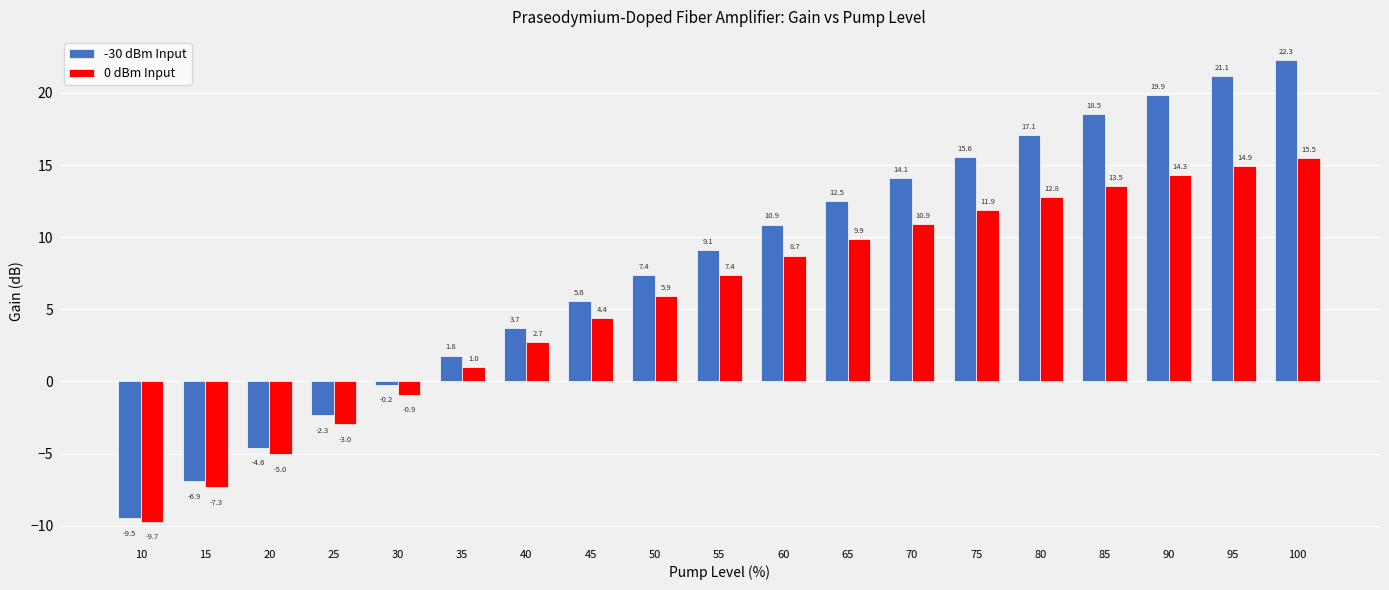

Is it true that -30 dBm Input equals -1.3 at 20?

False